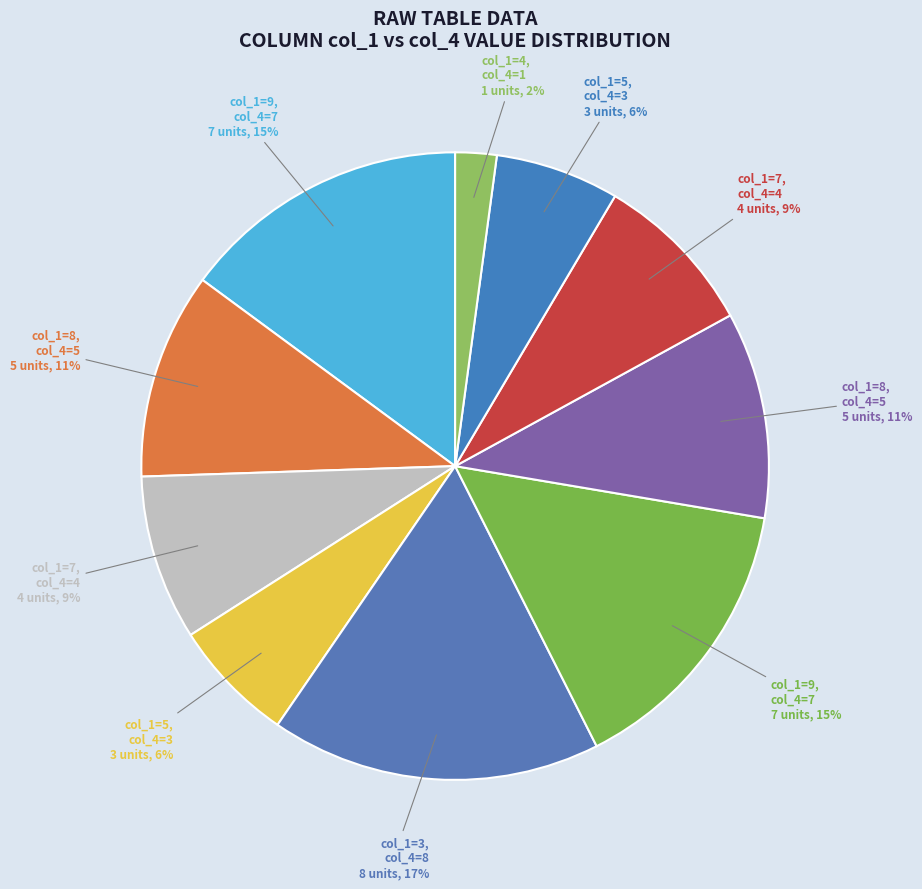

Is there any slice that represents more than half of the pie?

No